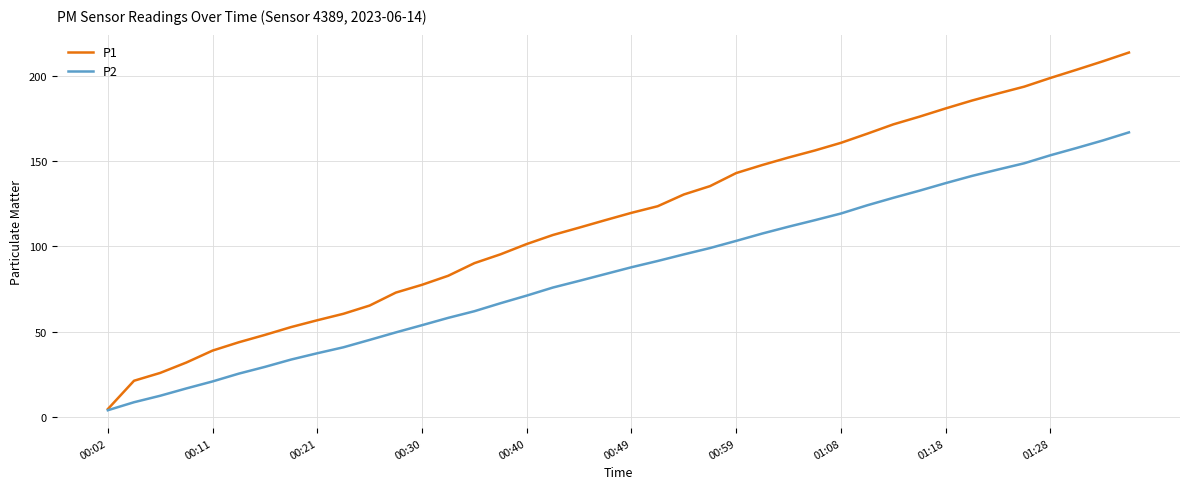

Reading left to right, extract all data points from this chart.

P1: 4.6	21.2	25.8	31.9	38.9	43.8	48.1	52.7	56.7	60.5	65.3	72.9	77.5	82.8	90.2	95.4	101.4	106.7	111.0	115.4	119.7	123.6	130.5	135.4	143.1	147.8	152.2	156.3	160.8	166.1	171.6	176.2	181.0	185.6	189.8	193.8	198.9	203.7	208.6	213.8
P2: 3.9	8.6	12.4	16.7	20.8	25.4	29.3	33.6	37.3	40.8	45.2	49.6	53.8	58.1	62.0	66.7	71.2	75.9	79.8	83.8	87.8	91.5	95.3	99.1	103.3	107.6	111.6	115.4	119.3	124.1	128.5	132.7	137.2	141.4	145.1	148.8	153.5	157.8	162.2	166.9